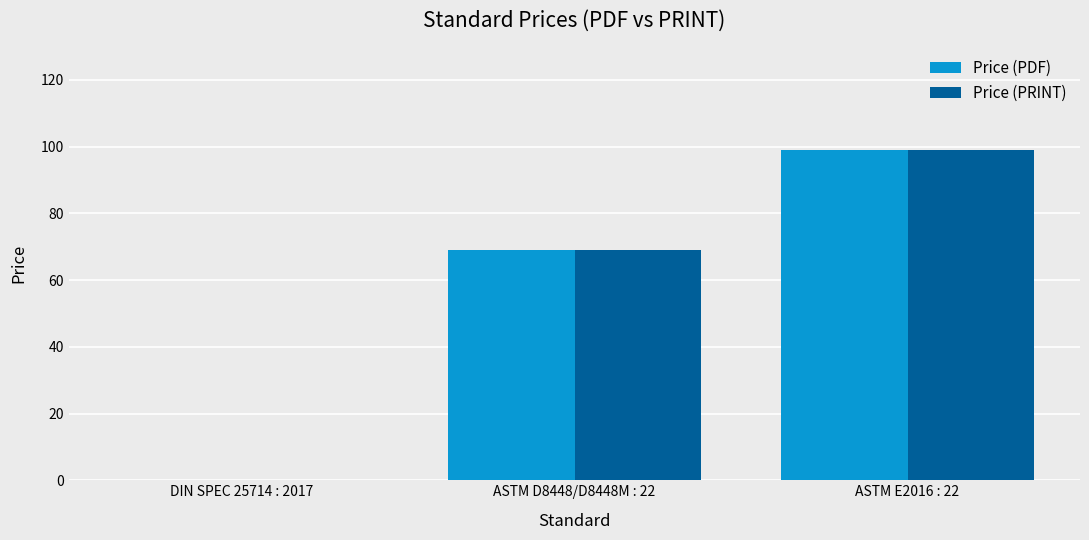

True or false: Price (PRINT) has a value of 34 at ASTM E2016 : 22.

False